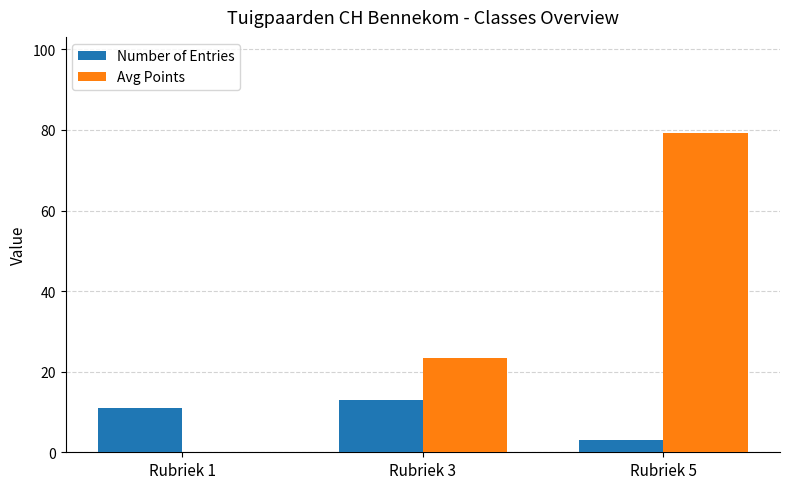

True or false: Avg Points has a value of 23.3 at Rubriek 3.

True